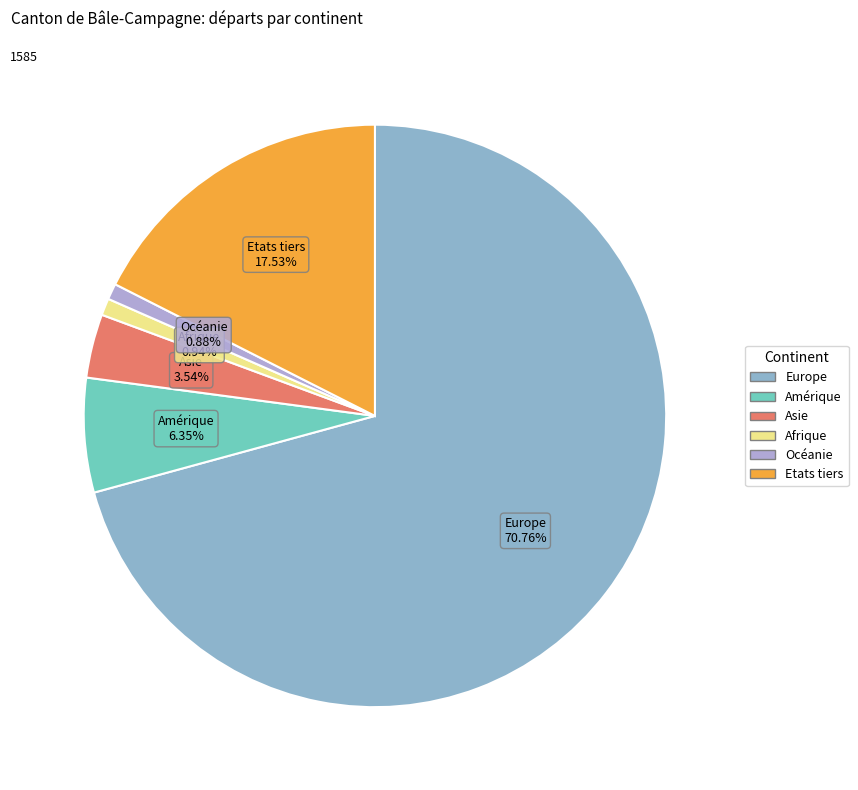

Is there a majority slice in this chart?

Yes